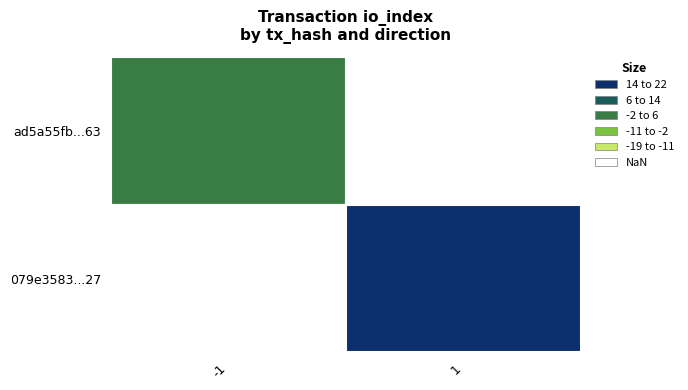

Read the 079e358301e3602082b751adaa4861b520f7227 value at 1, to the nearest 5.

20